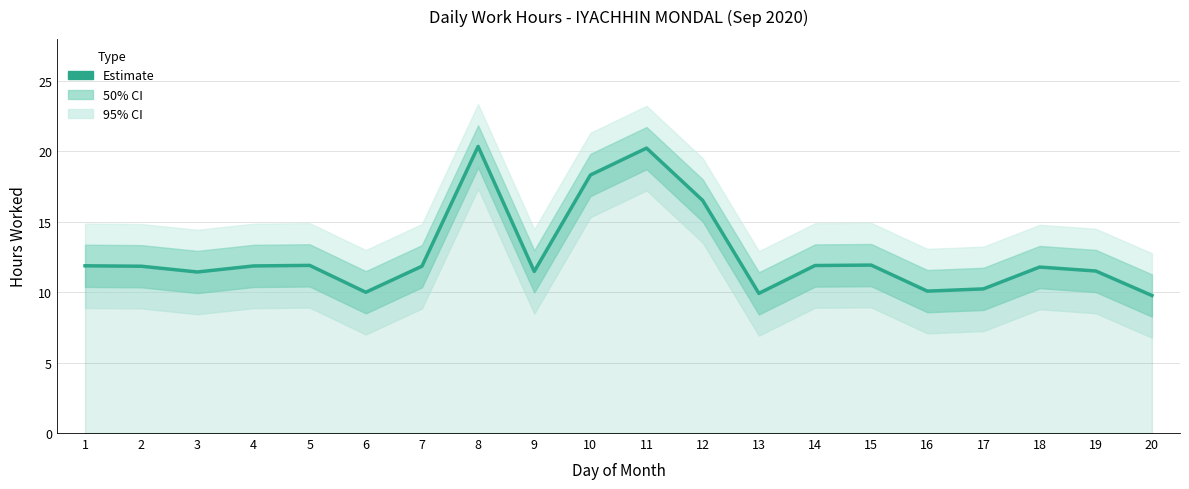

The chart shows a value of 11.4 at 3. True or false?

True